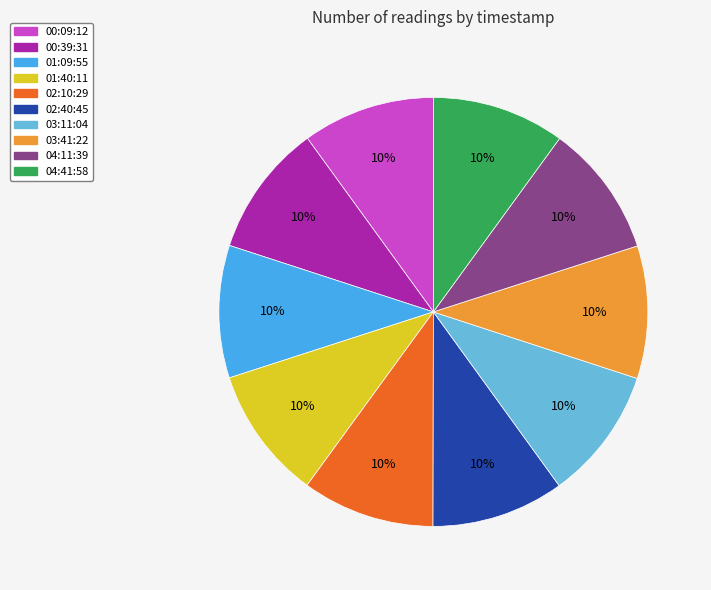

Does any single category account for the majority?

No